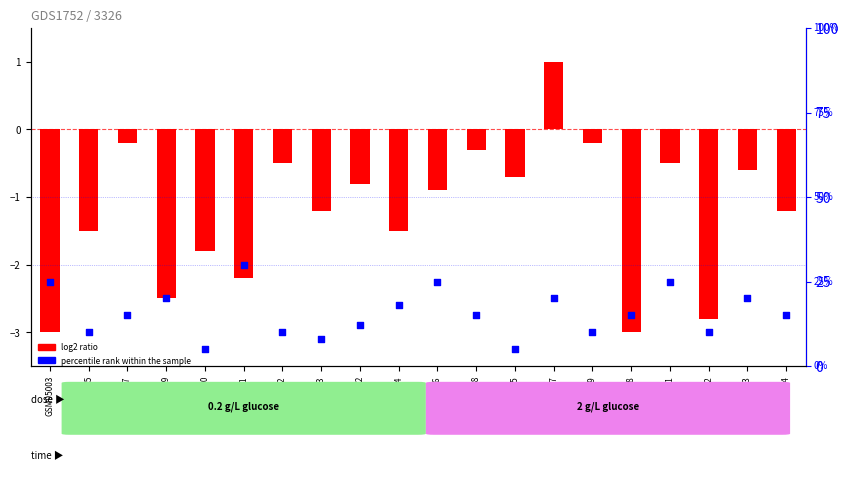

What is the total value across all series at GSM94992?

7.2